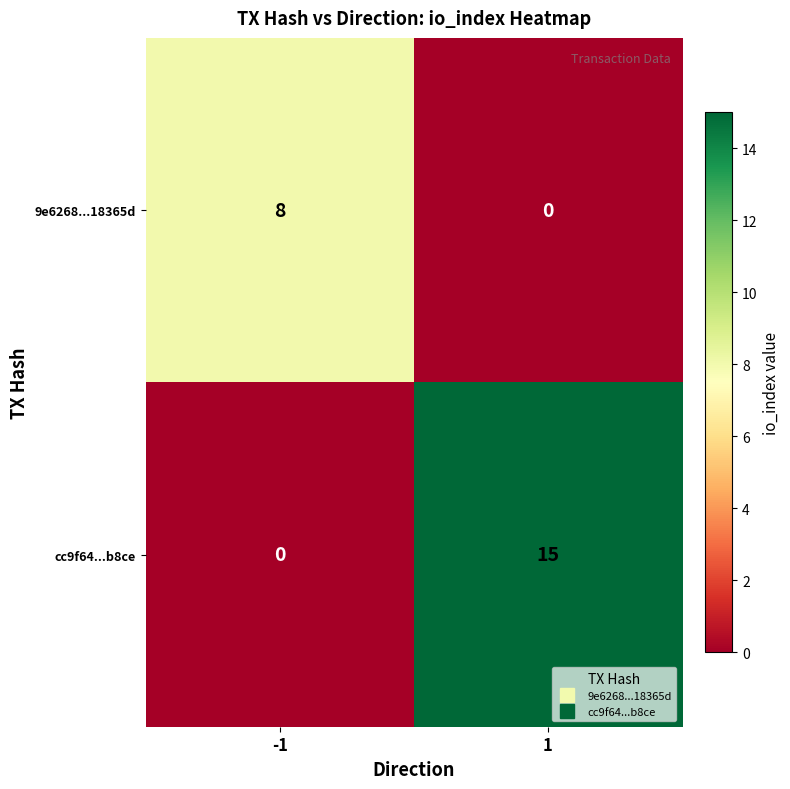

At -1, list the series in order from largest to smallest.

9e6268...18365d, cc9f64...b8ce